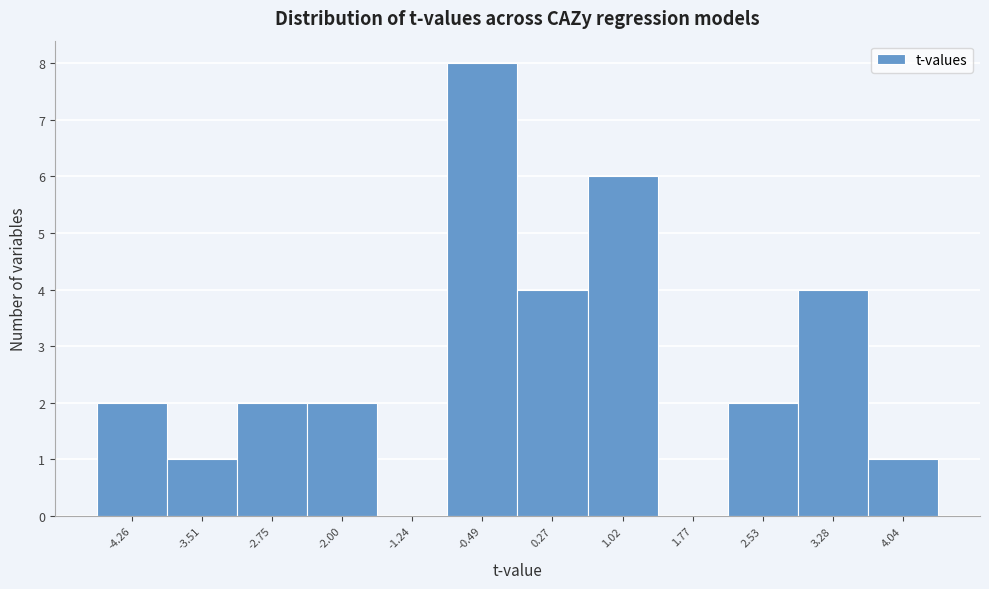

Reading left to right, transcribe this chart: for each bar, give the range it covers on the x-axis and its height. Neither the bar edges nor the heights are printed on the chart, so give them approximately, as read against the axes.

-4.6 to -3.9: 2
-3.9 to -3.1: 1
-3.1 to -2.4: 2
-2.4 to -1.6: 2
-1.6 to -0.9: 0
-0.9 to -0.1: 8
-0.1 to 0.6: 4
0.6 to 1.4: 6
1.4 to 2.2: 0
2.2 to 2.9: 2
2.9 to 3.7: 4
3.7 to 4.4: 1